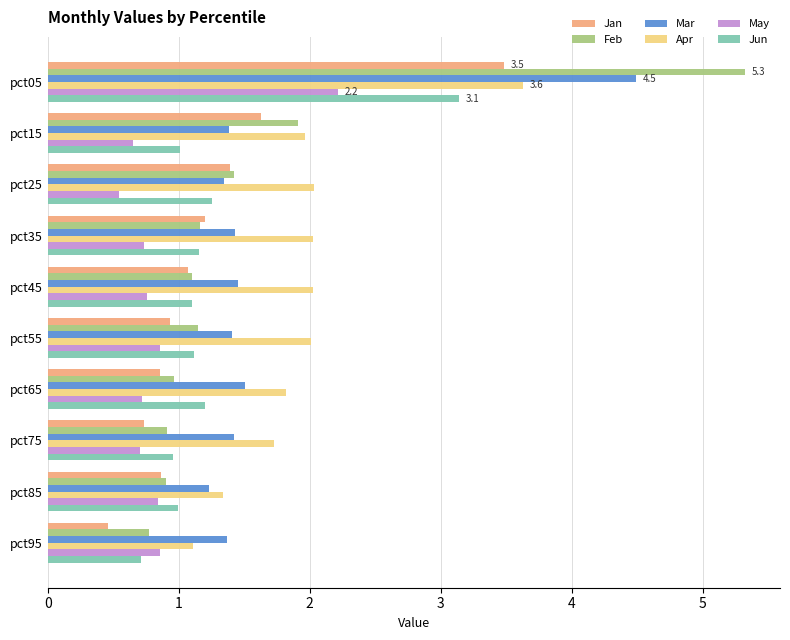

Which series has the widest spread of values?

Feb